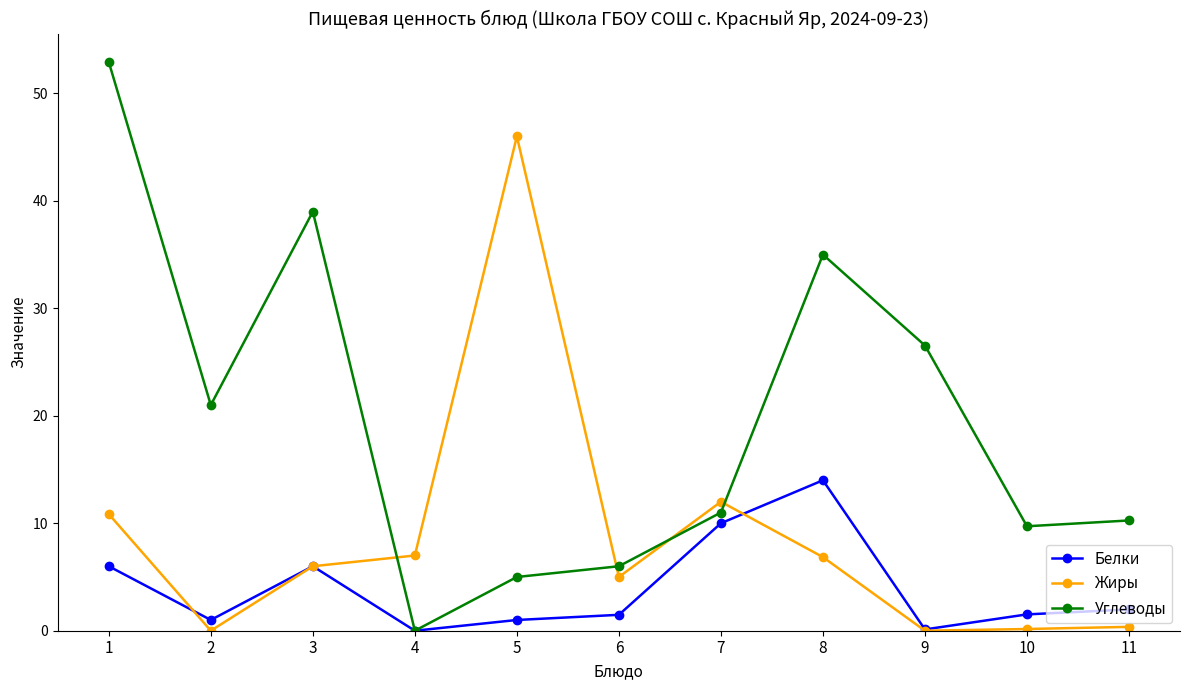

Does the chart have visible grid lines?

No